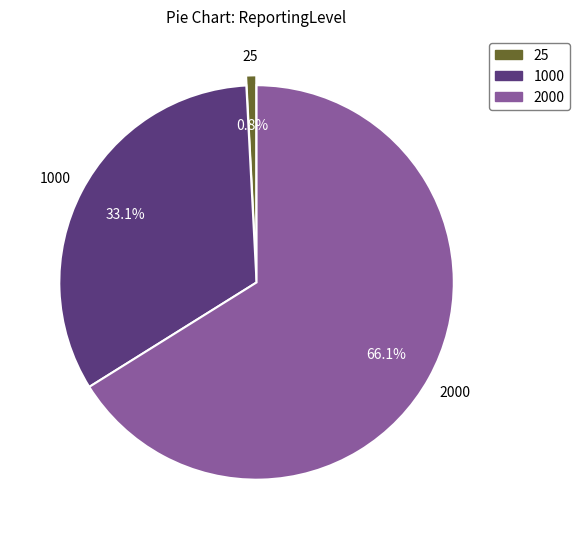

To the nearest percent, what is the difference between the 1000 and 25 slice percentages?

32%